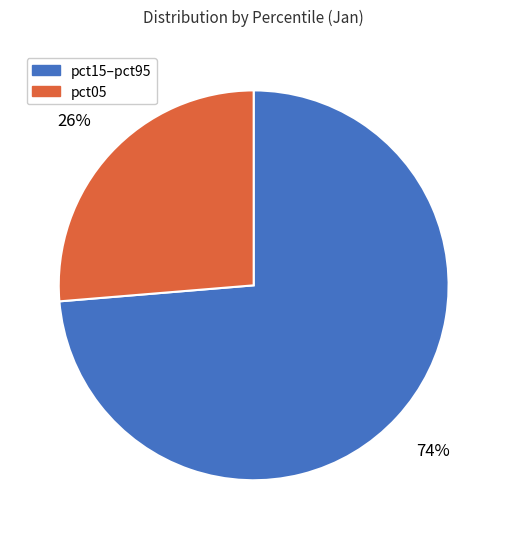

Is there any slice that represents more than half of the pie?

Yes